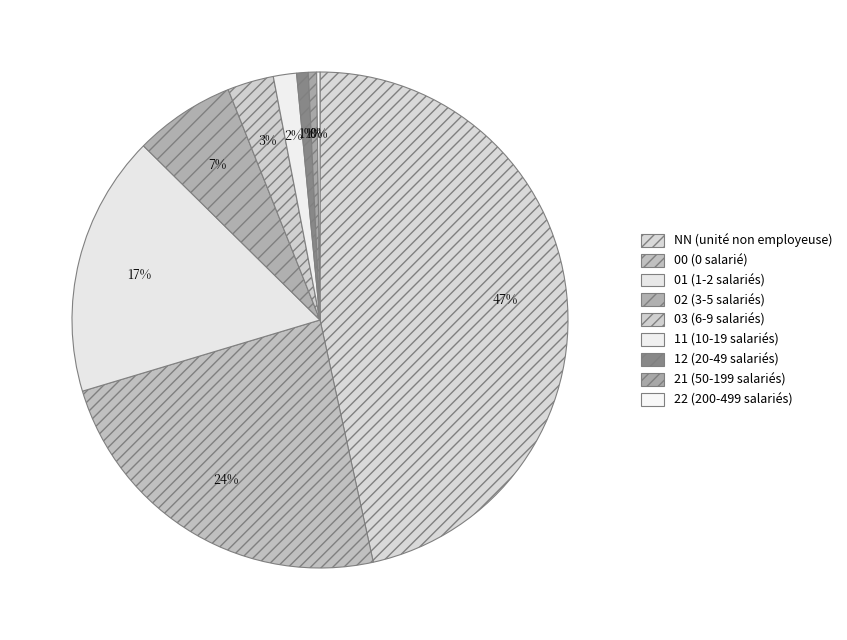

Count the number of slices in the pie.

9